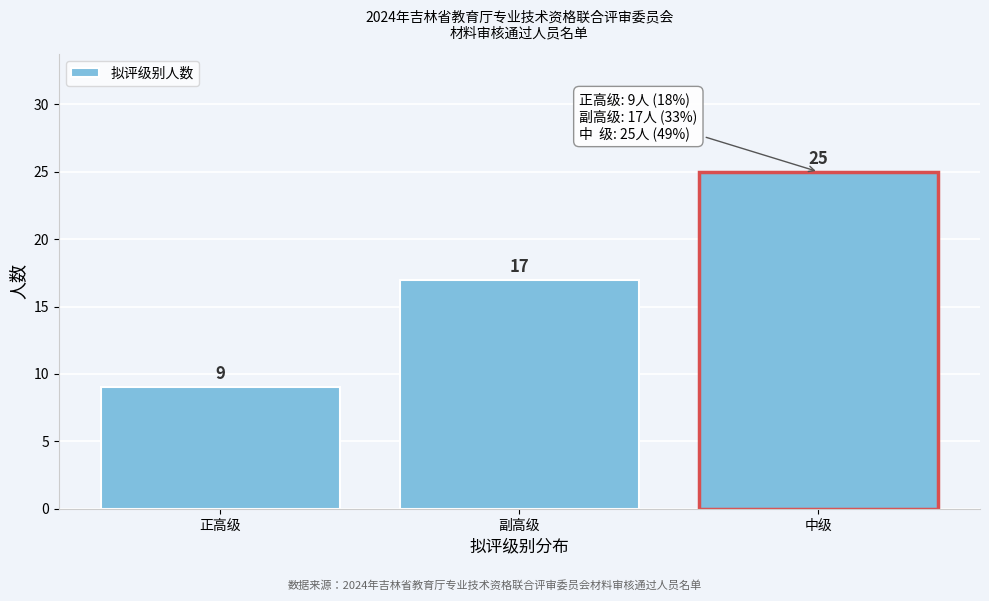

Reading right to left, what are all the values shown in this chart?

中级=25	副高级=17	正高级=9